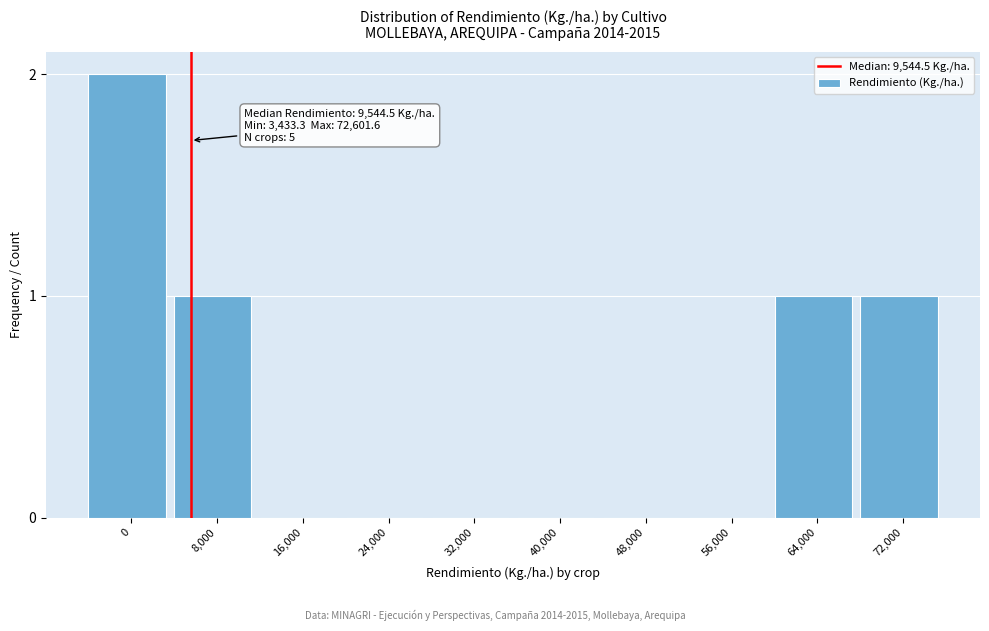

Reading left to right, extract all data points from this chart.

0=2	8,000=1	16,000=0	24,000=0	32,000=0	40,000=0	48,000=0	56,000=0	64,000=1	72,000=1